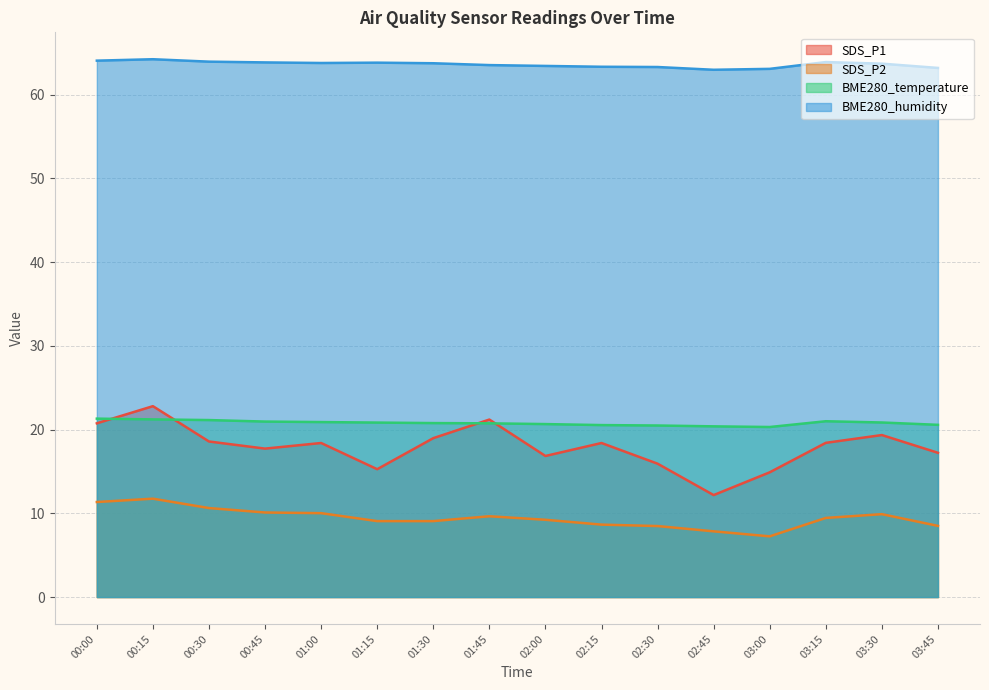

True or false: BME280_temperature has more than 0 interior local peaks.

True